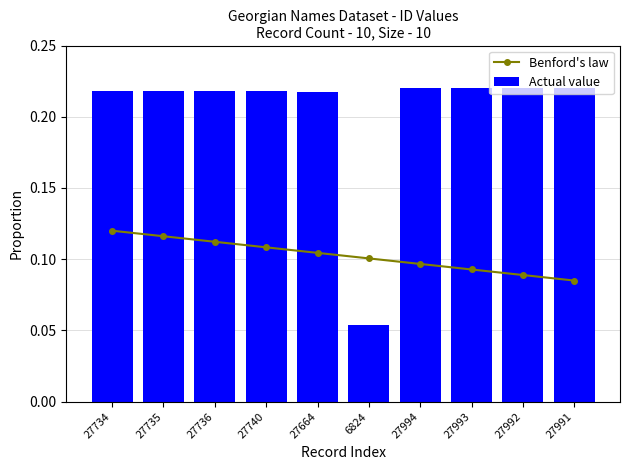

Between 27736 and 6824, which series saw the biggest shift?

Actual value